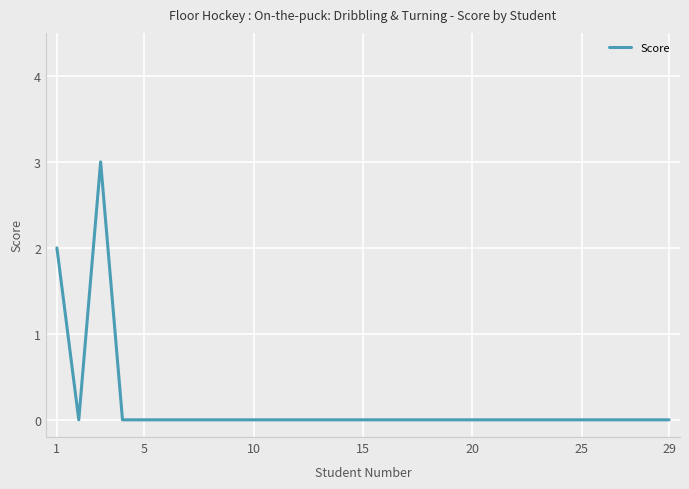

What is the greatest value displayed?

3